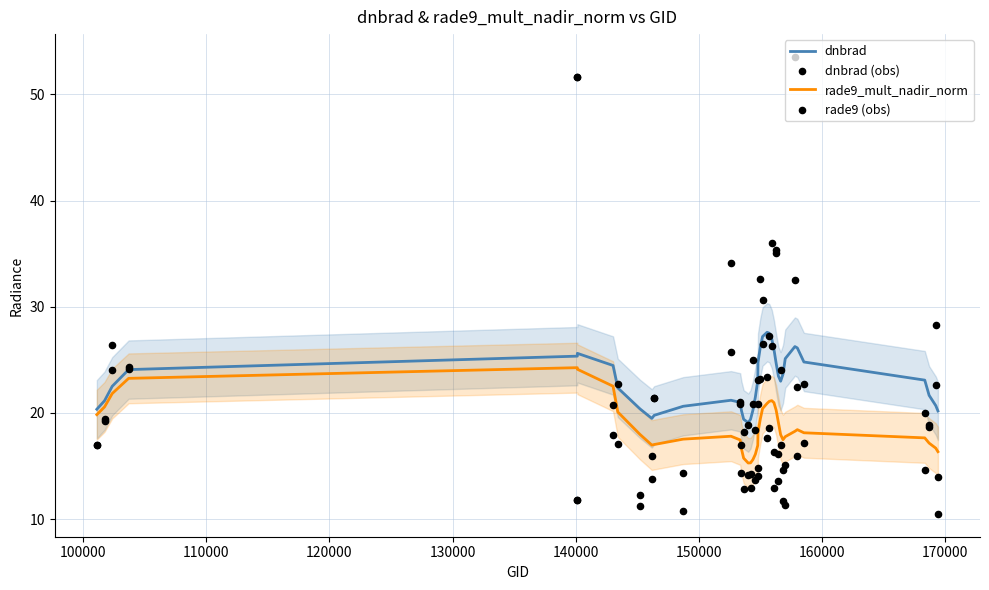

Is the value of rade9_mult_nadir_norm at 28 greater than the value of dnbrad (obs) at 11?

Yes